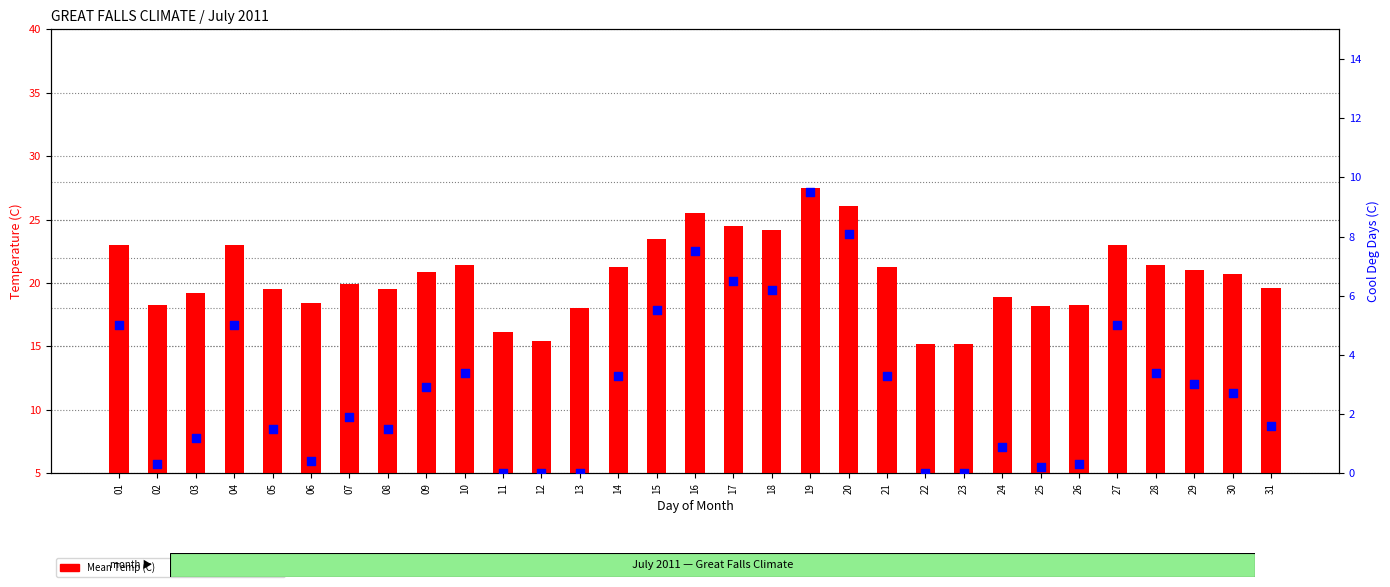

At how many categories does at least one series exceed 7?

31